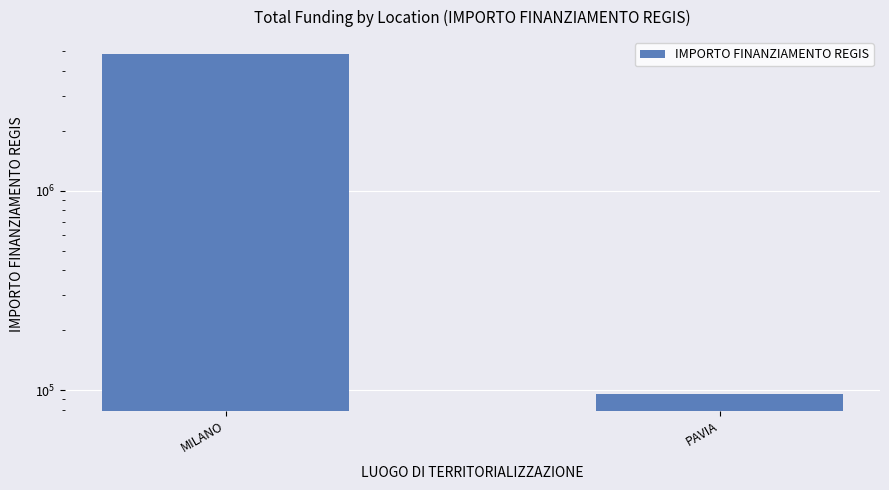

The chart shows a value of 4843741 at MILANO. True or false?

True